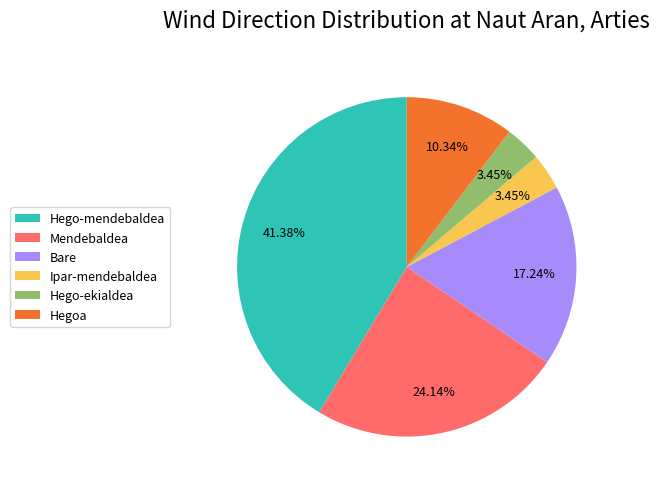

Count the number of slices in the pie.

6